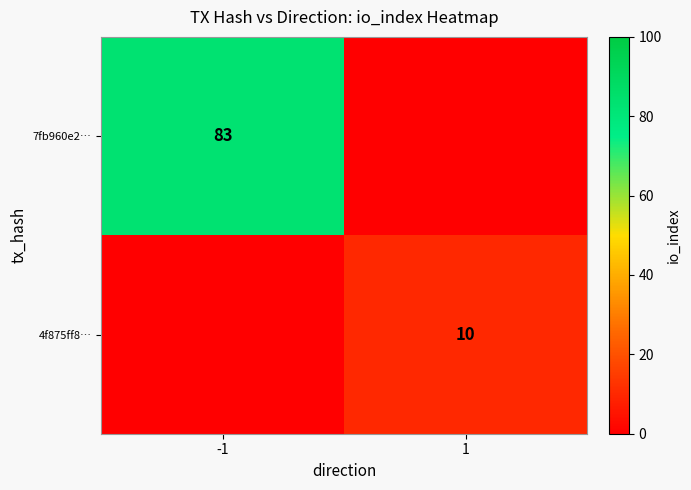

True or false: 4f875ff8… has a value of 4 at 1.

False